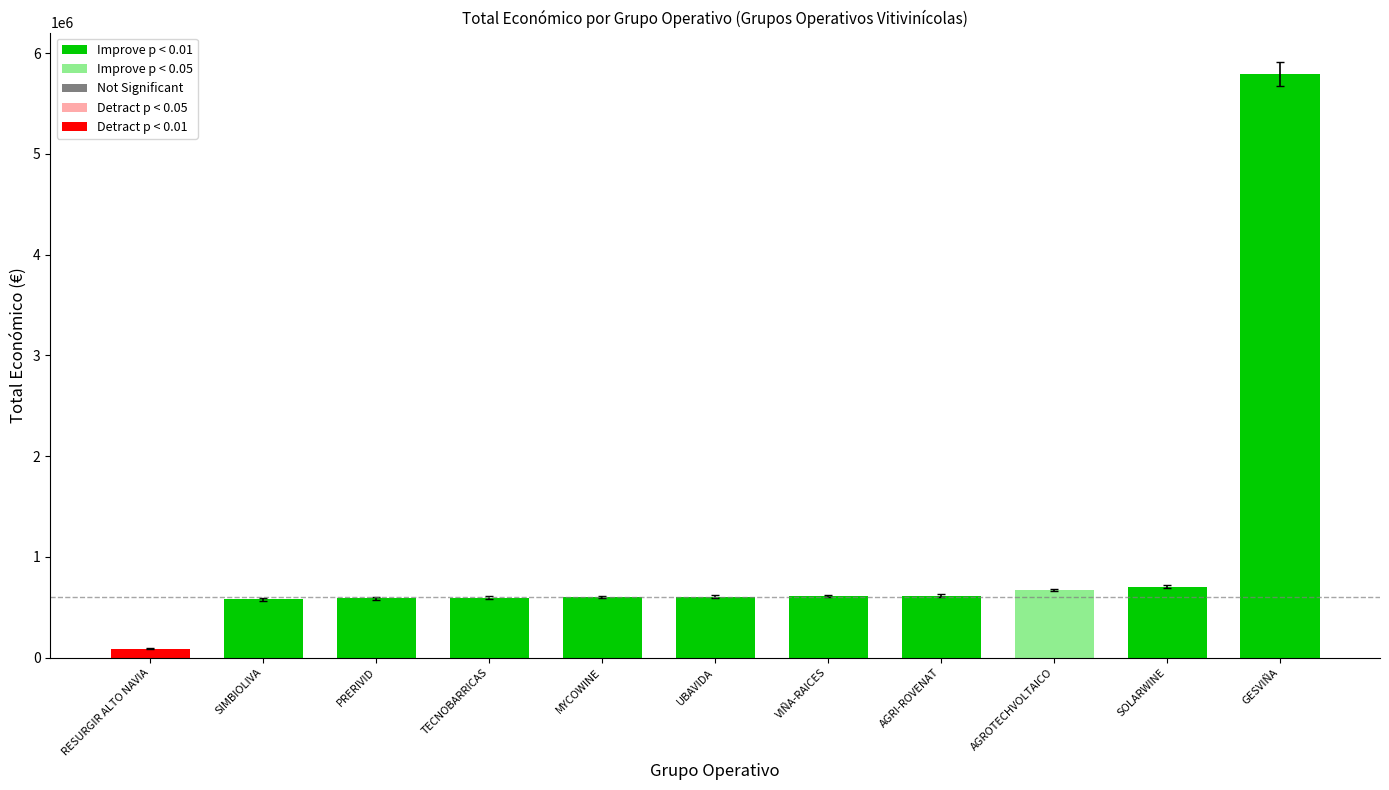

Approximately how many times larger is the value at SIMBIOLIVA compared to MYCOWINE?

1.0